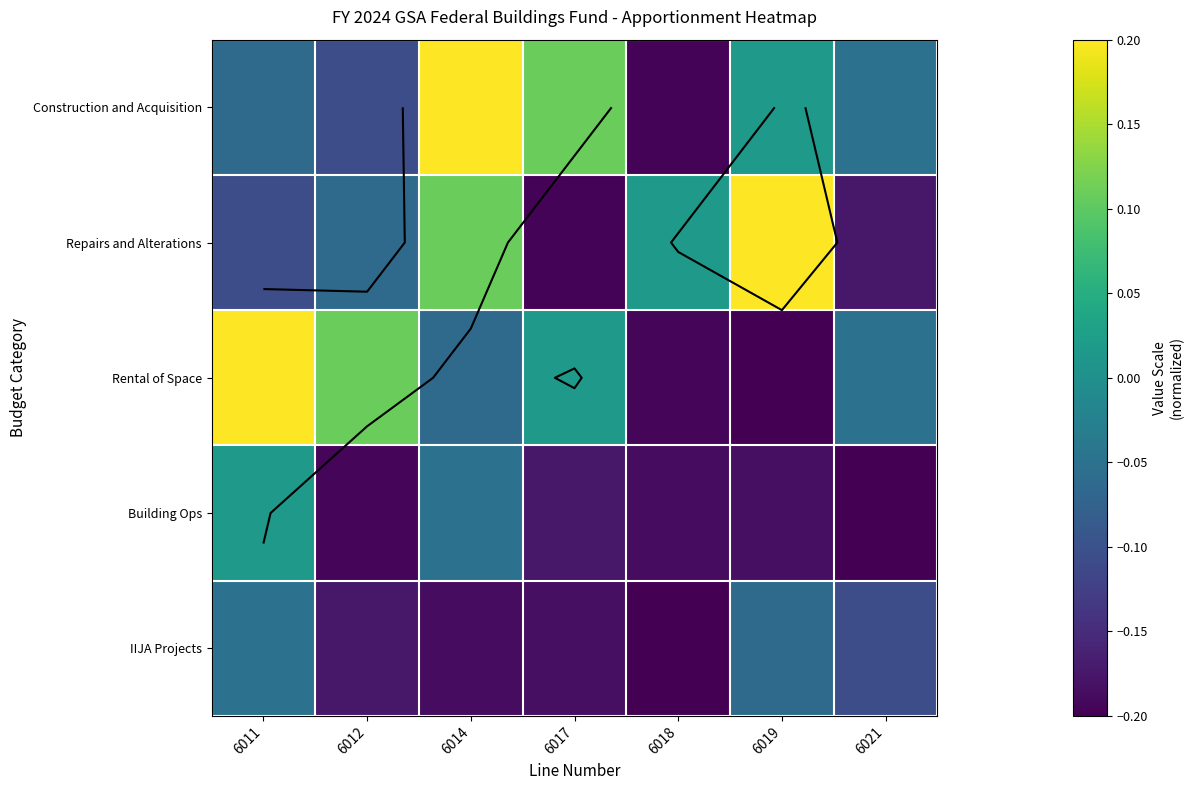

Which series has the largest total across all categories?

Construction and Acquisition